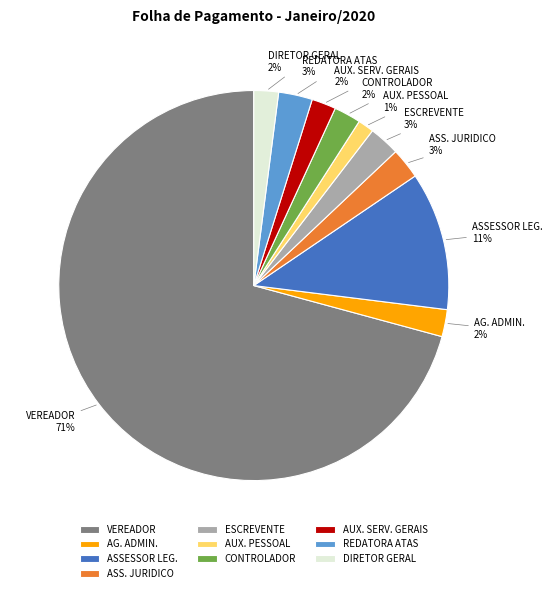

Do REDATORA ATAS and AUX. PESSOAL together represent more than half of the pie?

No